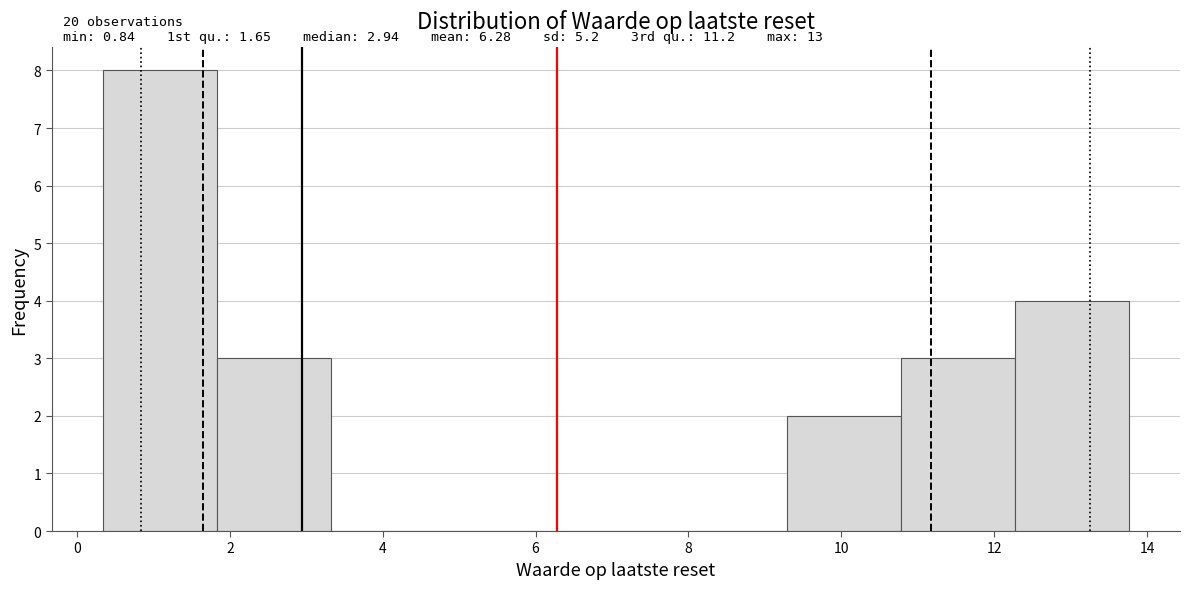

Over which range of the x-axis is the bar tallest?

0.4 to 1.8